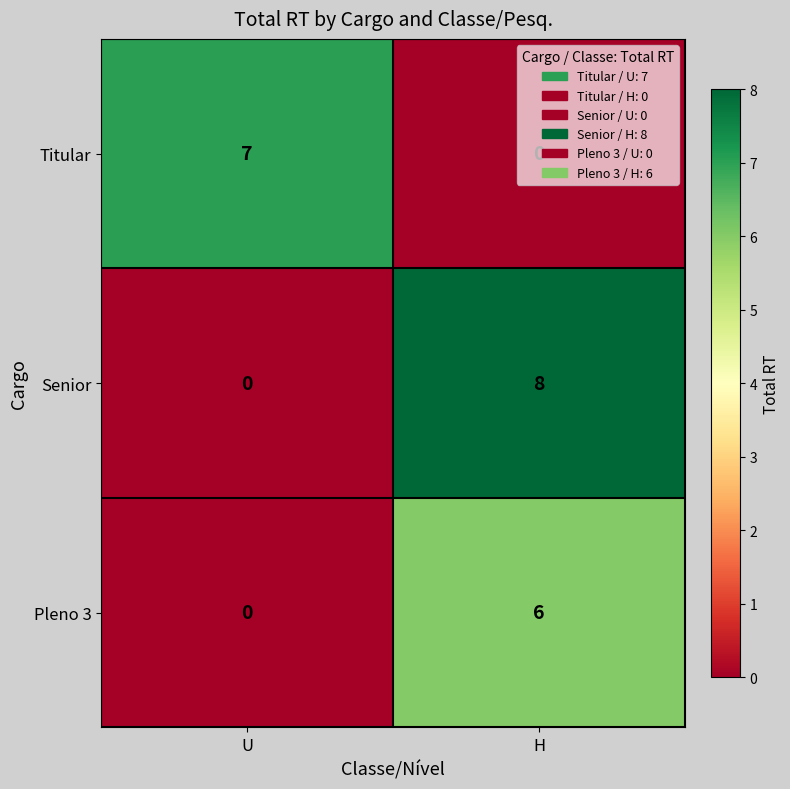

How many distinct data groups are displayed?

3